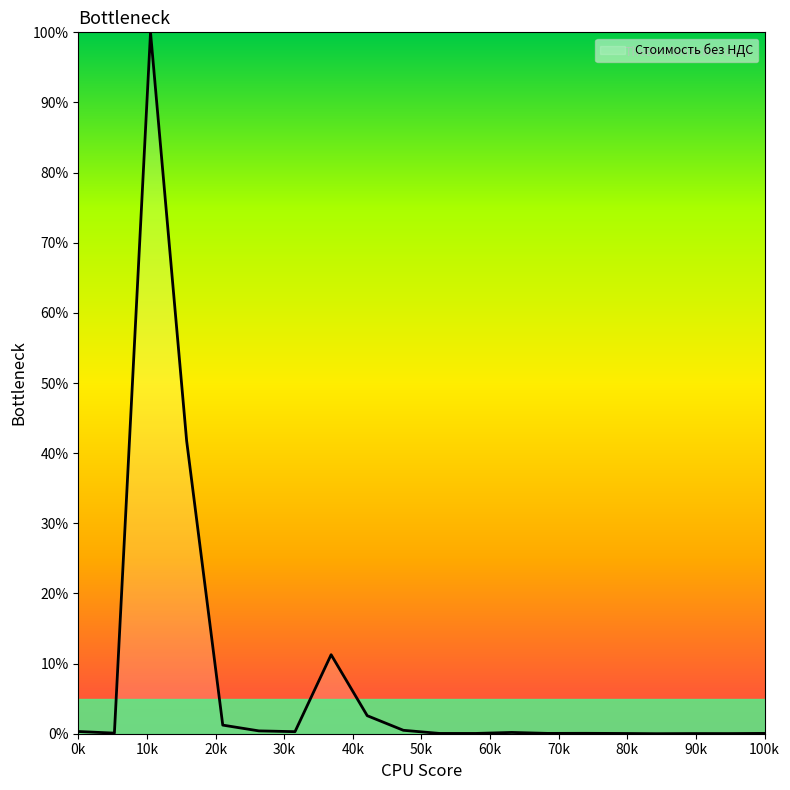

Does the chart display data point markers on the line(s)?

No